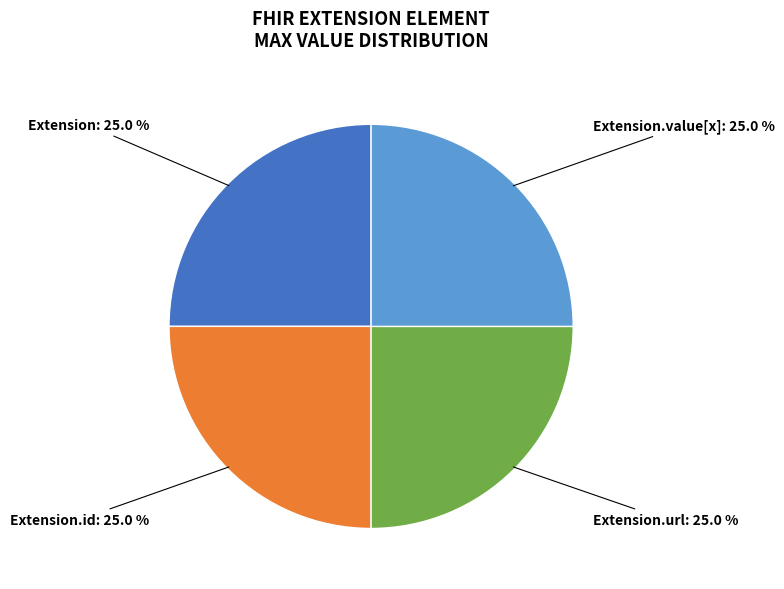

Is there a majority slice in this chart?

No